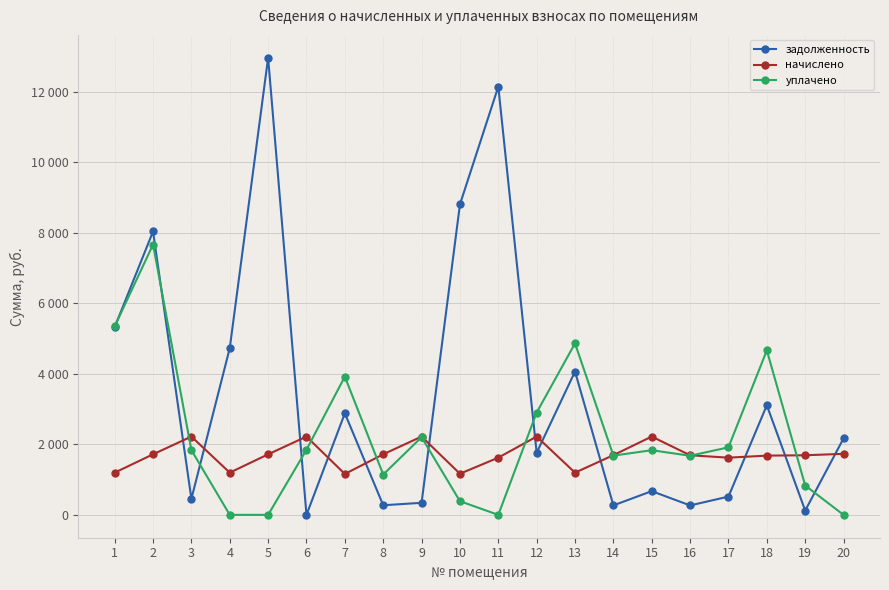

Does the chart have visible grid lines?

Yes